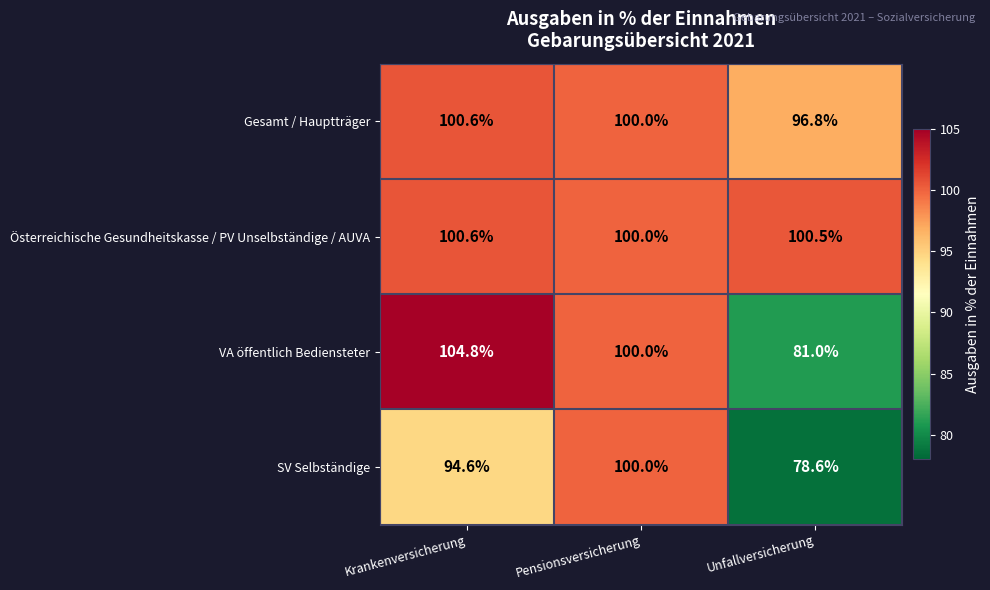

Rank the categories by Gesamt / Hauptträger value from lowest to highest.

Unfallversicherung, Pensionsversicherung, Krankenversicherung